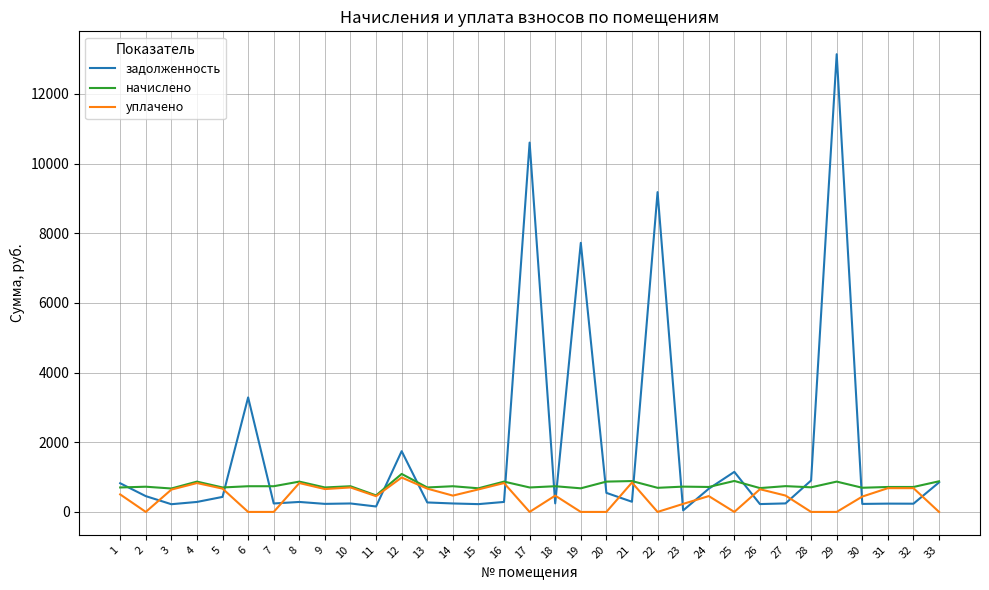

At how many categories does at least one series exceed 1532?

6